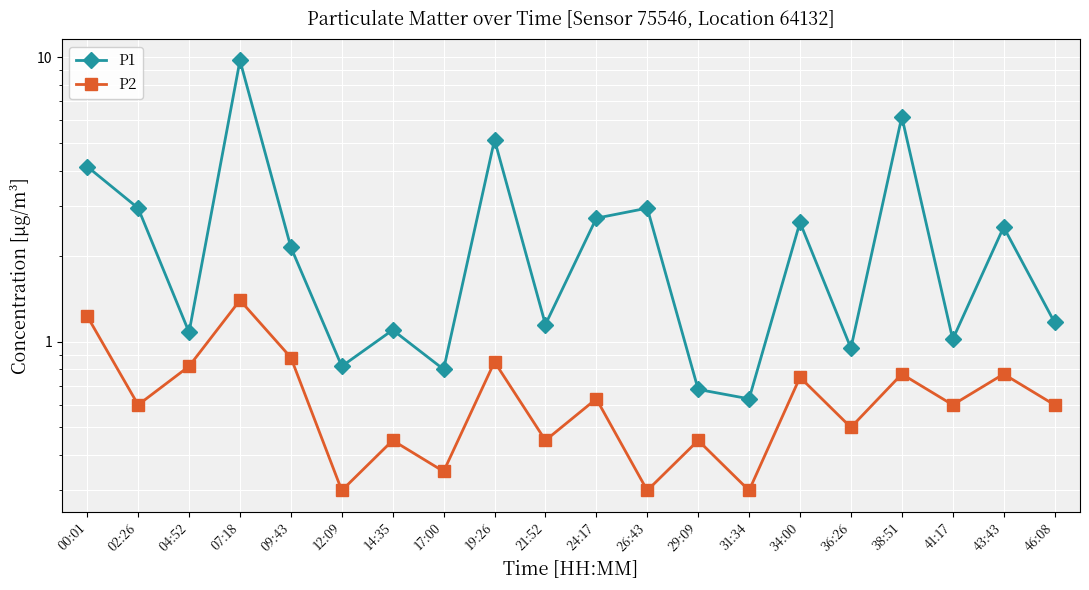

Reading left to right, extract all data points from this chart.

P1: 00:01=4.1	02:26=3.0	04:52=1.1	07:18=9.8	09:43=2.1	12:09=0.8	14:35=1.1	17:00=0.8	19:26=5.1	21:52=1.1	24:17=2.7	26:43=3.0	29:09=0.7	31:34=0.6	34:00=2.6	36:26=0.9	38:51=6.2	41:17=1.0	43:43=2.5	46:08=1.2
P2: 00:01=1.2	02:26=0.6	04:52=0.8	07:18=1.4	09:43=0.9	12:09=0.3	14:35=0.5	17:00=0.3	19:26=0.8	21:52=0.5	24:17=0.6	26:43=0.3	29:09=0.5	31:34=0.3	34:00=0.8	36:26=0.5	38:51=0.8	41:17=0.6	43:43=0.8	46:08=0.6